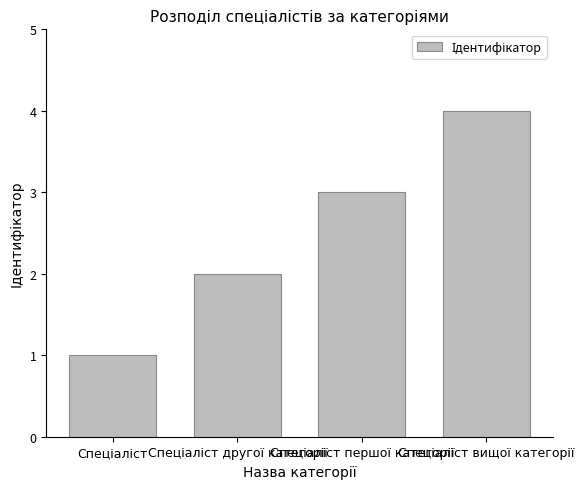

What is the smallest value displayed?

1